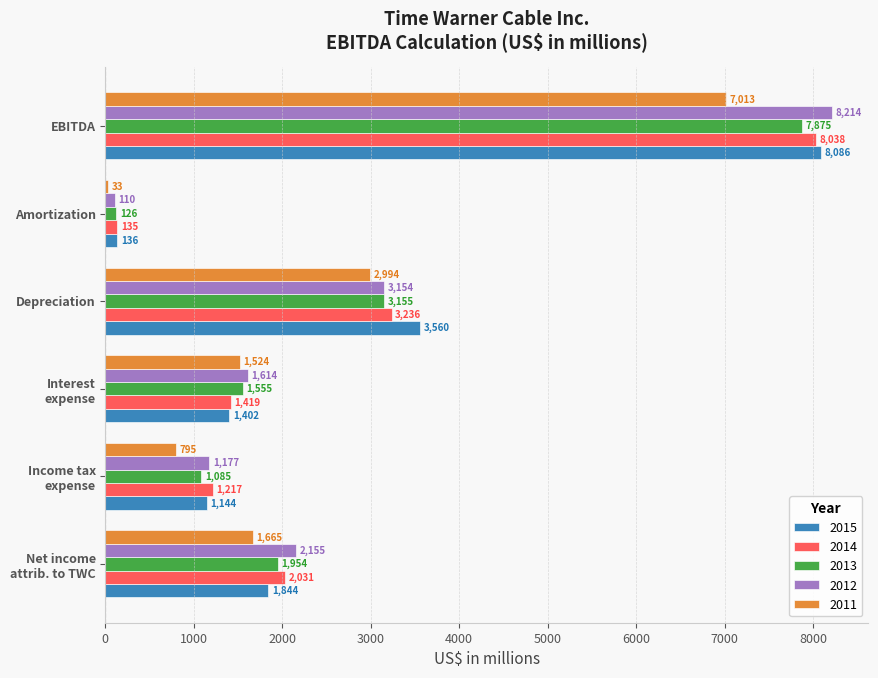

List the series in order of their peak value, highest first.

2012, 2015, 2014, 2013, 2011